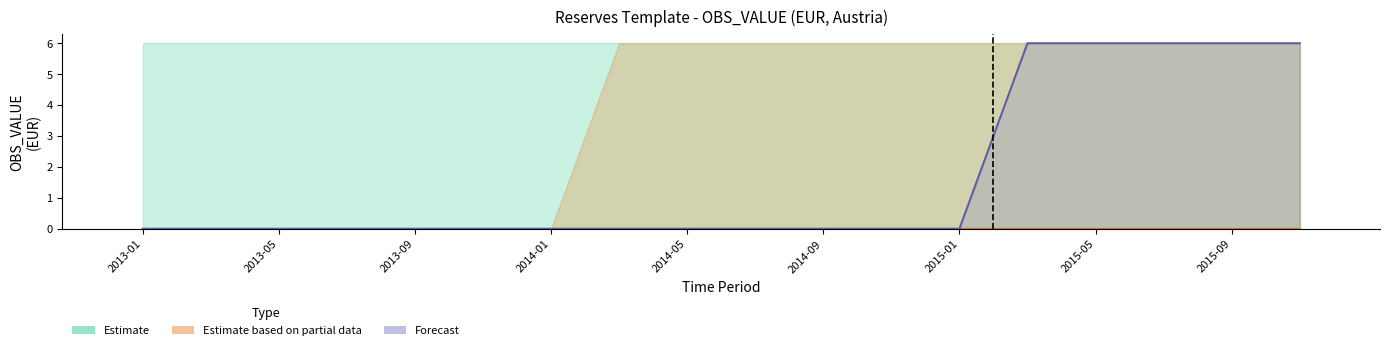

Where is OBS_VALUE nearest to the value 0?

2013-01